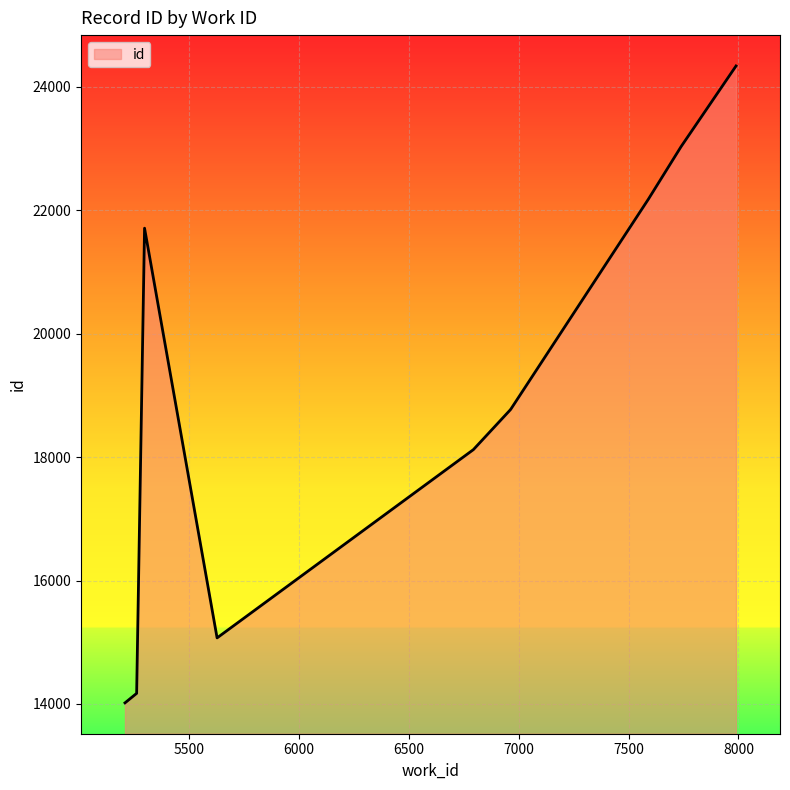

At which category does the chart reach its peak across all series?

7989